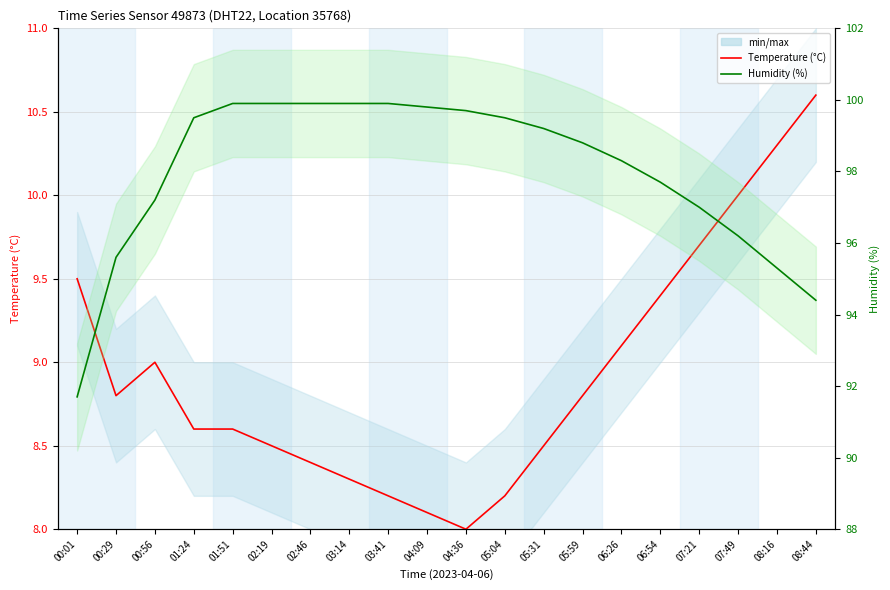

List the series in order of their peak value, lowest first.

Temperature (°C), Humidity (%)